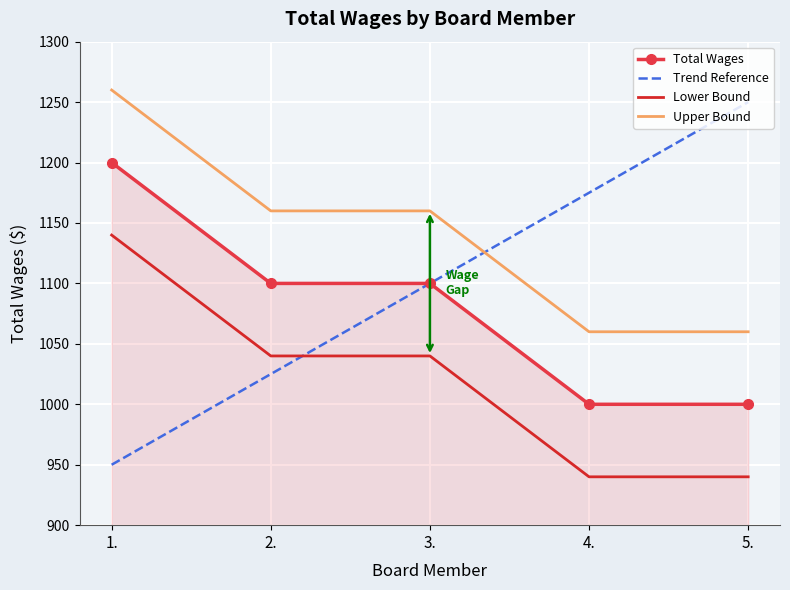

Is it true that Total Wages equals 1200 at 1.?

True